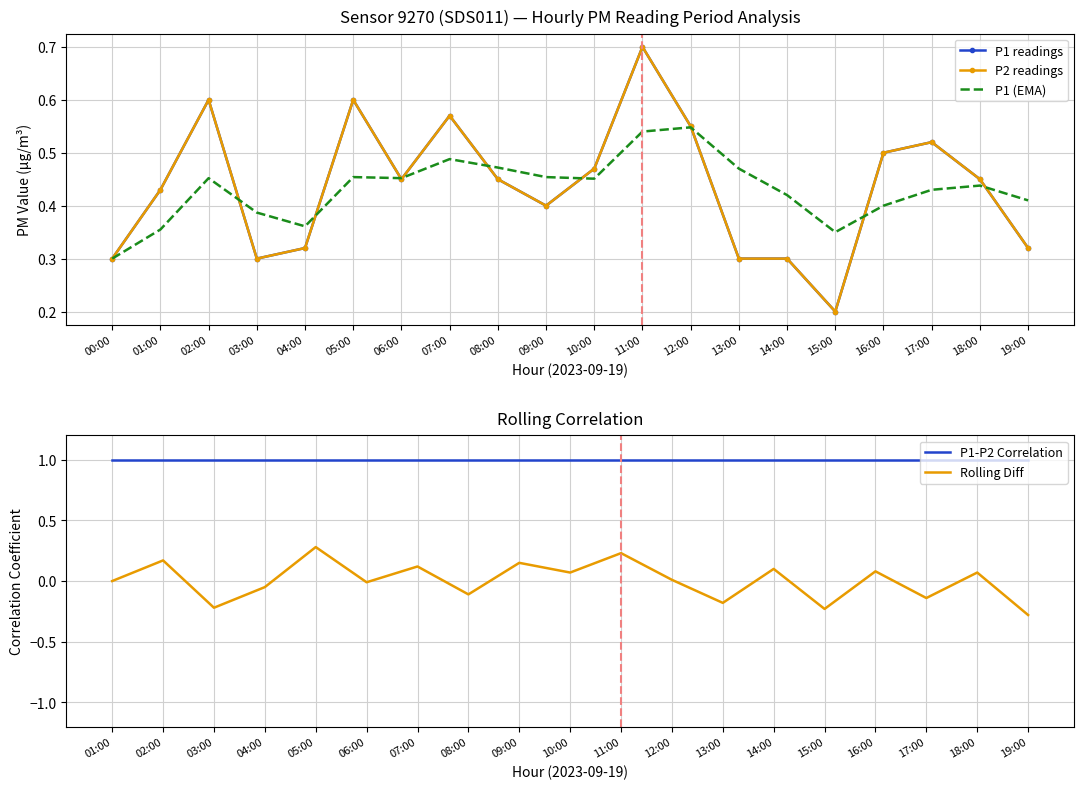

At which label does P1 (EMA) reach its minimum?

00:00